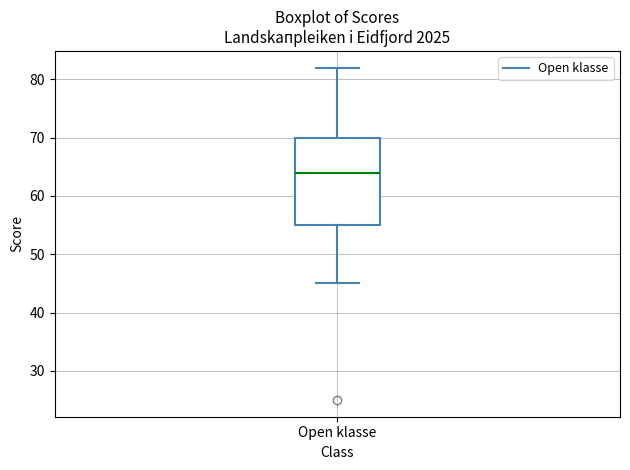

Transcribe this box plot: give where the median line is, the range the box spans, and where the two whiskers end, as read against the y-axis. The values are not printed on the chart, so give them approximately, as read against the axis.

median 64, box 55 to 70, whiskers 45 to 82